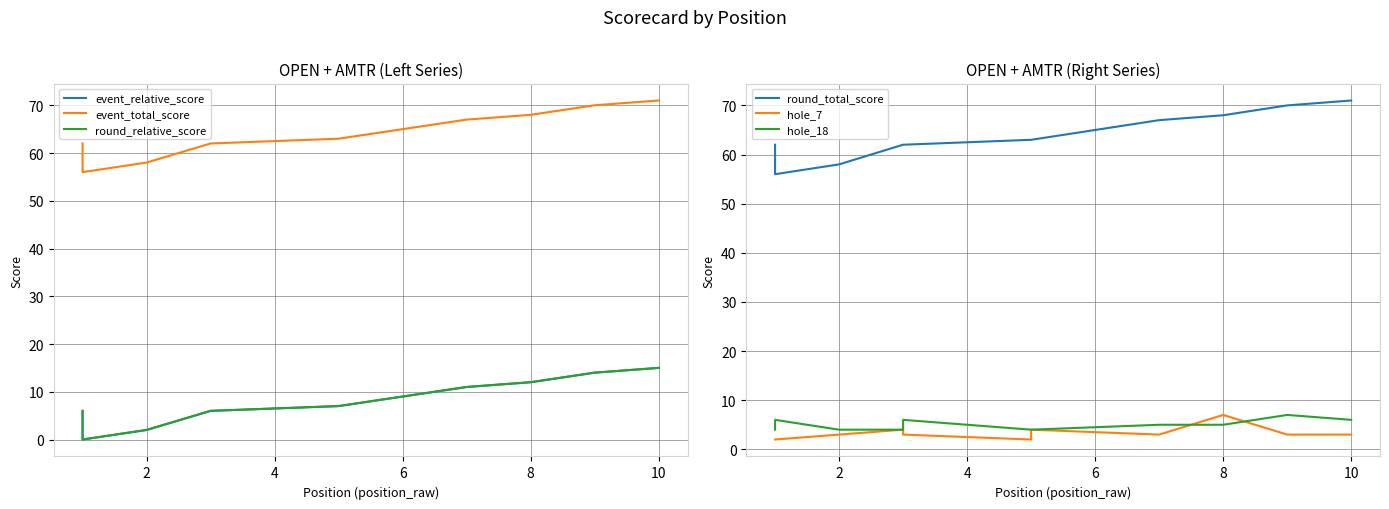

What is the label of the 1st point from the right?

10